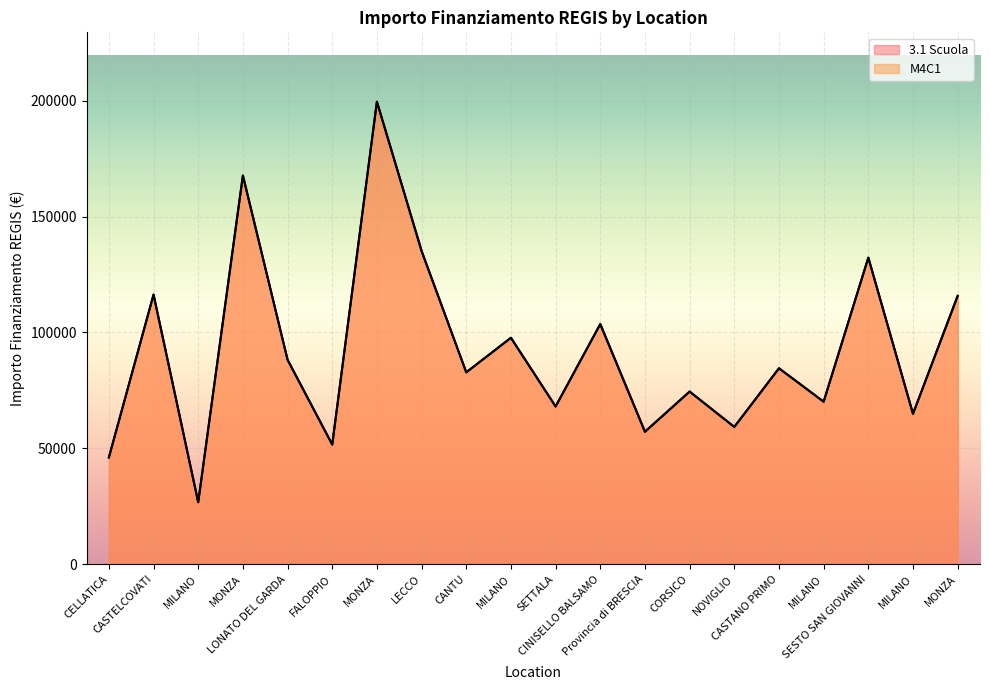

Reading right to left, extract all data points from this chart.

3.1 Scuola: 115789.8	64886.6	132279.7	70120.9	84538.8	59229.0	74486.0	57160.7	103619.9	68057.8	97694.9	82798.6	135157.2	199567.7	51620.1	88213.8	167724.8	26730.0	116324.6	46044.5
M4C1: 115789.8	64886.6	132279.7	70120.9	84538.8	59229.0	74486.0	57160.7	103619.9	68057.8	97694.9	82798.6	135157.2	199567.7	51620.1	88213.8	167724.8	26730.0	116324.6	46044.5